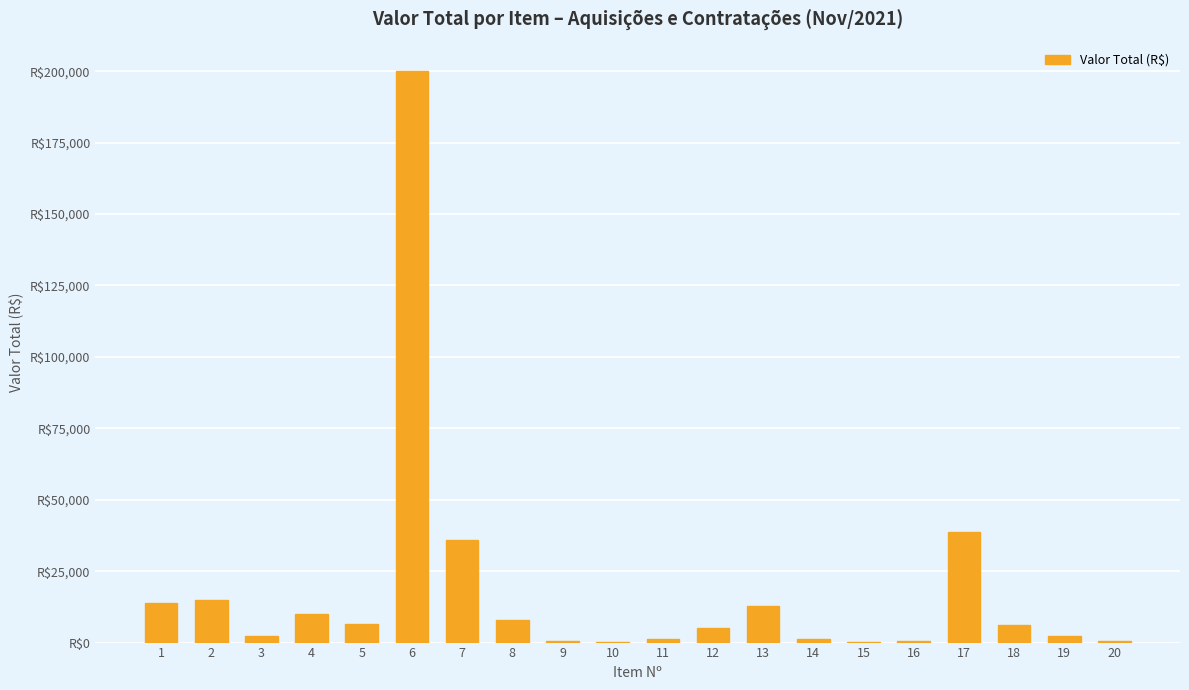

List the labels in order of value, largest first.

6, 17, 7, 2, 1, 13, 4, 8, 5, 18, 12, 19, 3, 11, 14, 9, 16, 20, 10, 15